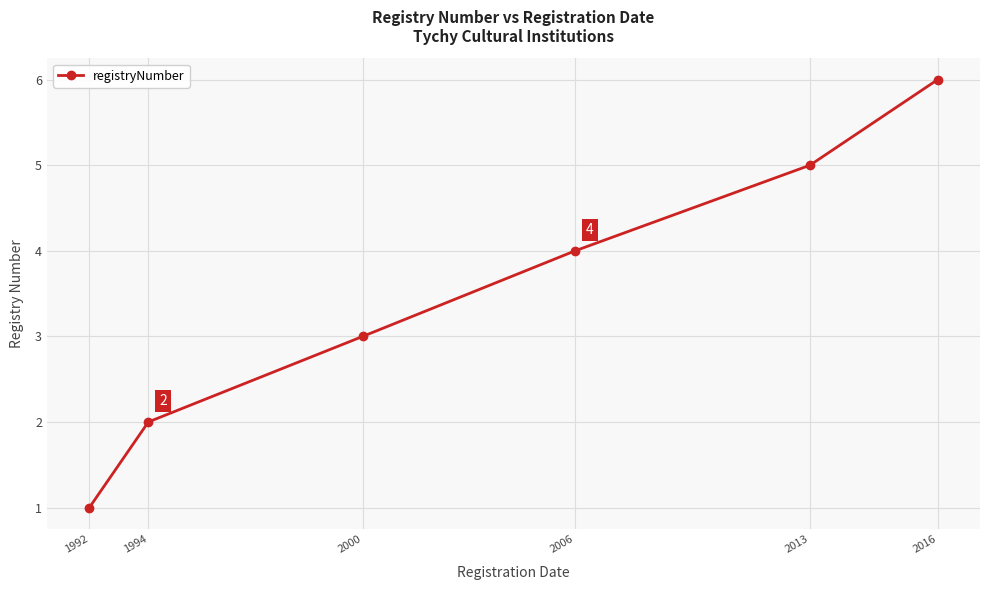

List the labels in order of value, smallest first.

1992, 1994, 2000, 2006, 2013, 2016